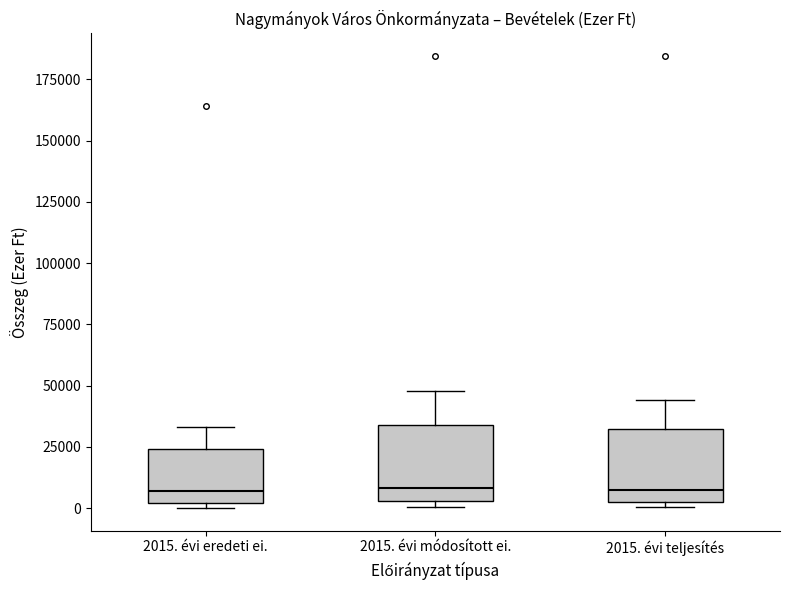

Reading left to right, read every box against the y-axis: the position of its median line, the range the box covers, and the ends of its whiskers. The values are not printed on the chart, so give them approximately, as read against the axis.

2015. évi eredeti ei.: median 5000, box 0 to 25000, whiskers 0 (just below the box's lower edge) to 35000
2015. évi módosított ei.: median 10000, box 5000 to 35000, whiskers 0 to 50000
2015. évi teljesítés: median 5000 (just above the box's lower edge), box 5000 to 30000, whiskers 0 to 45000